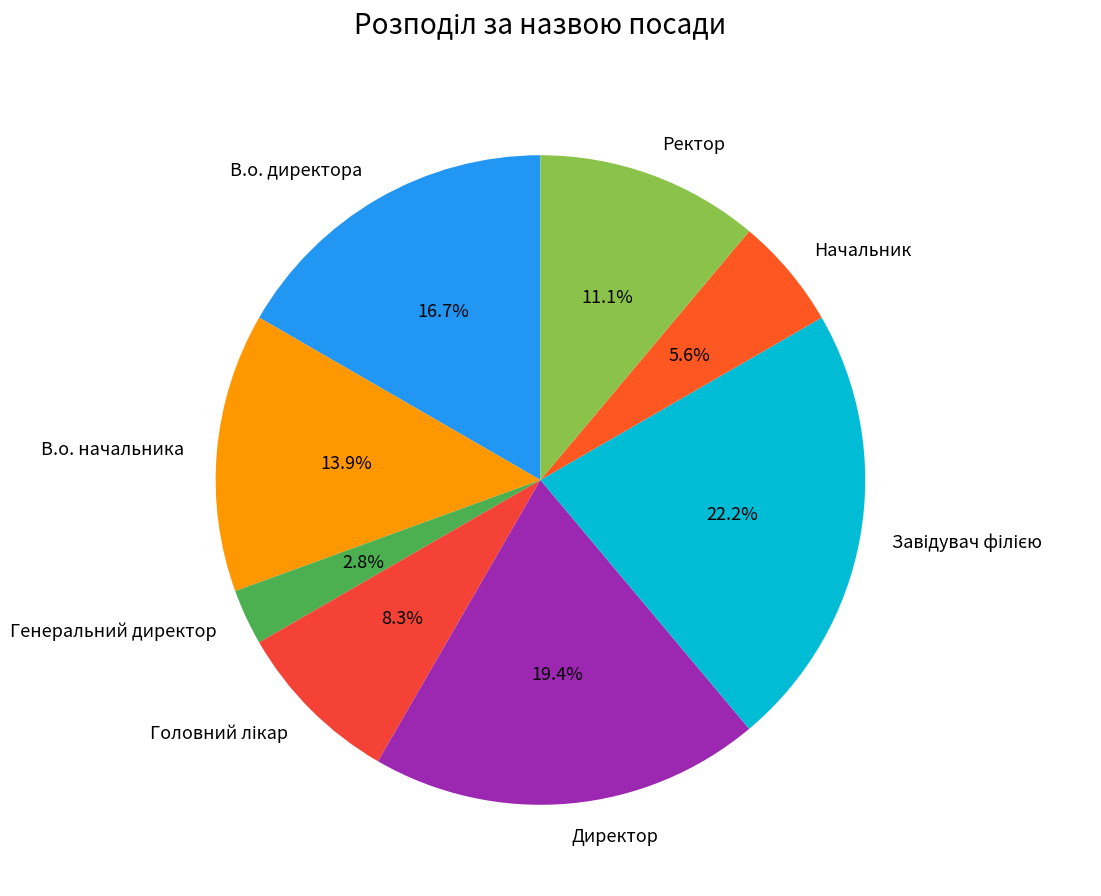

Approximately how many times larger is the value at В.о. директора compared to Ректор?

1.5